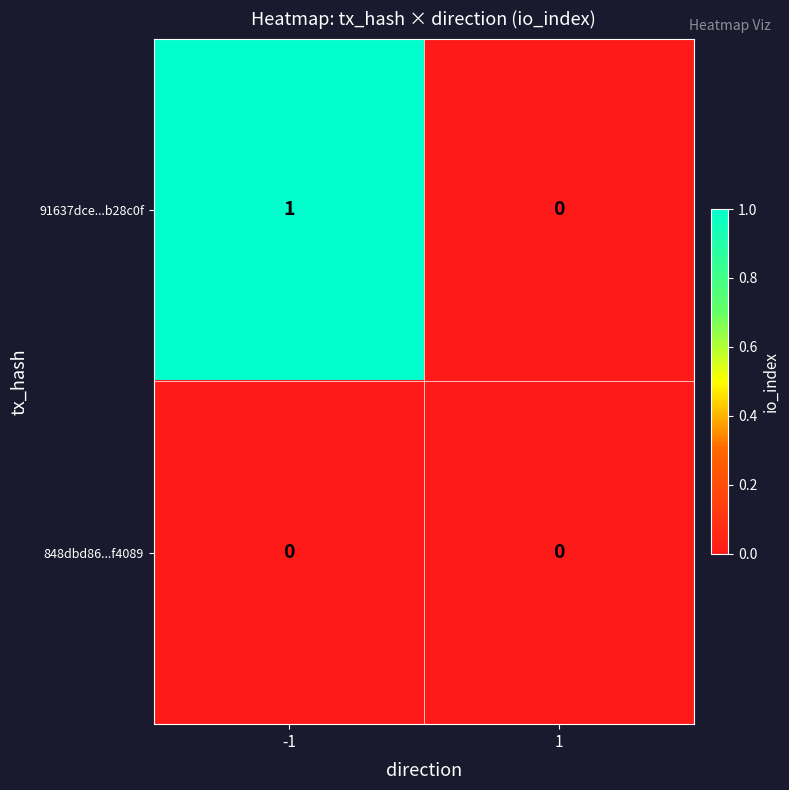

Rank the series by their average value, from highest to lowest.

91637dce...b28c0f, 848dbd86...f4089